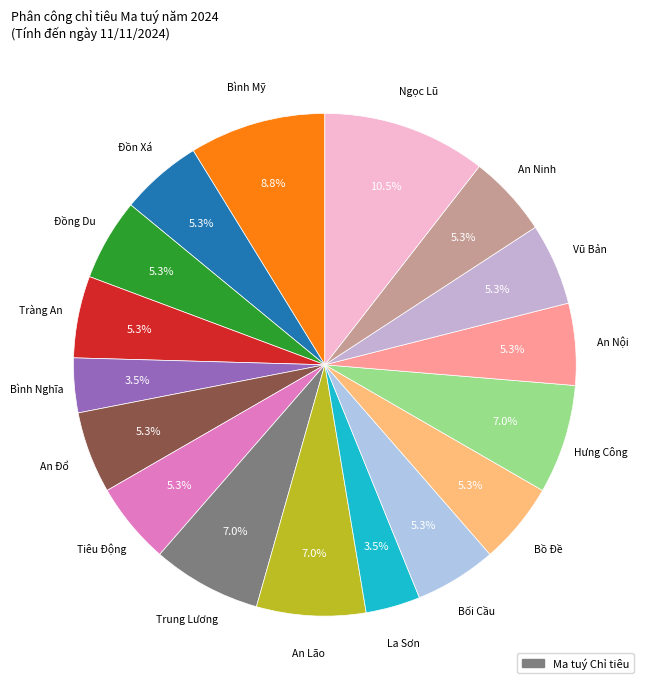

How many segments does this pie chart have?

17